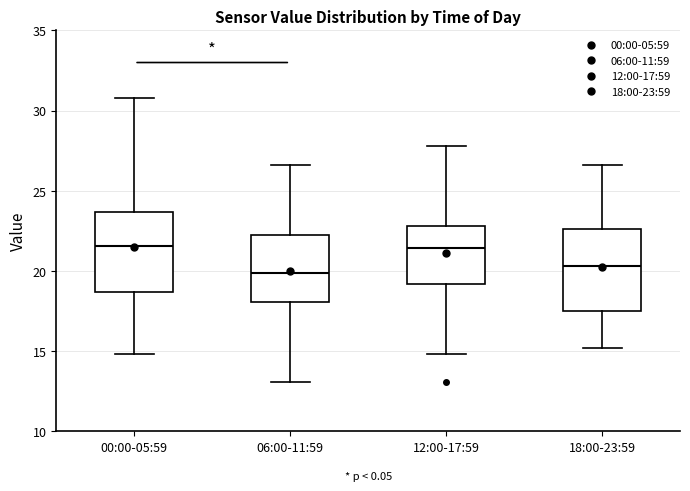

Reading left to right, read every box against the y-axis: the position of its median line, the range the box covers, and the ends of its whiskers. The values are not printed on the chart, so give them approximately, as read against the axis.

00:00-05:59: median 21.5, box 18.5 to 23.5, whiskers 15.0 to 31.0
06:00-11:59: median 20.0, box 18.0 to 22.0, whiskers 13.0 to 26.5
12:00-17:59: median 21.5, box 19.0 to 23.0, whiskers 15.0 to 28.0
18:00-23:59: median 20.5, box 17.5 to 22.5, whiskers 15.0 to 26.5